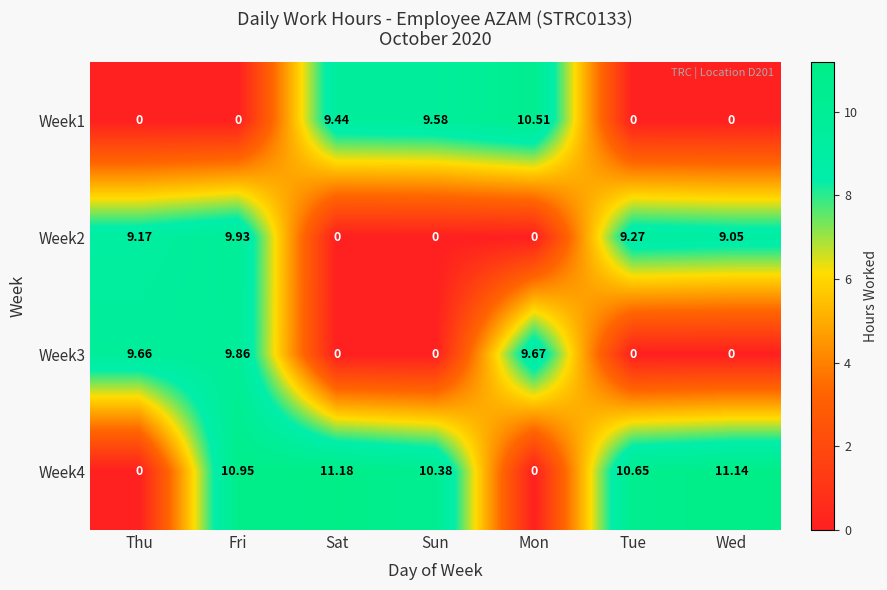

Where does the Week4 series first go above 10?

Fri